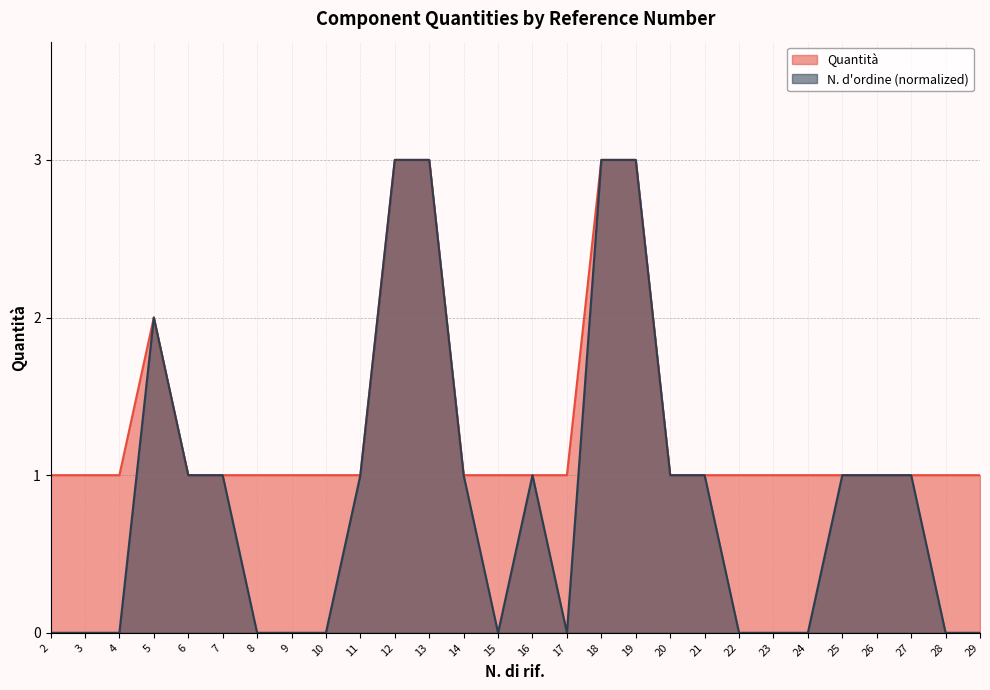

What is the minimum value for Quantità?

1